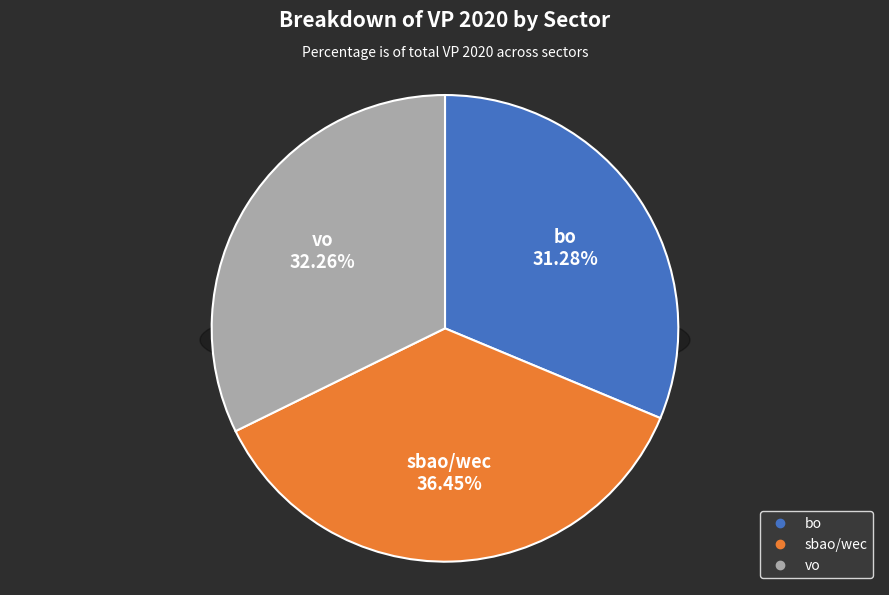

Does vo account for over 50% of the chart?

No